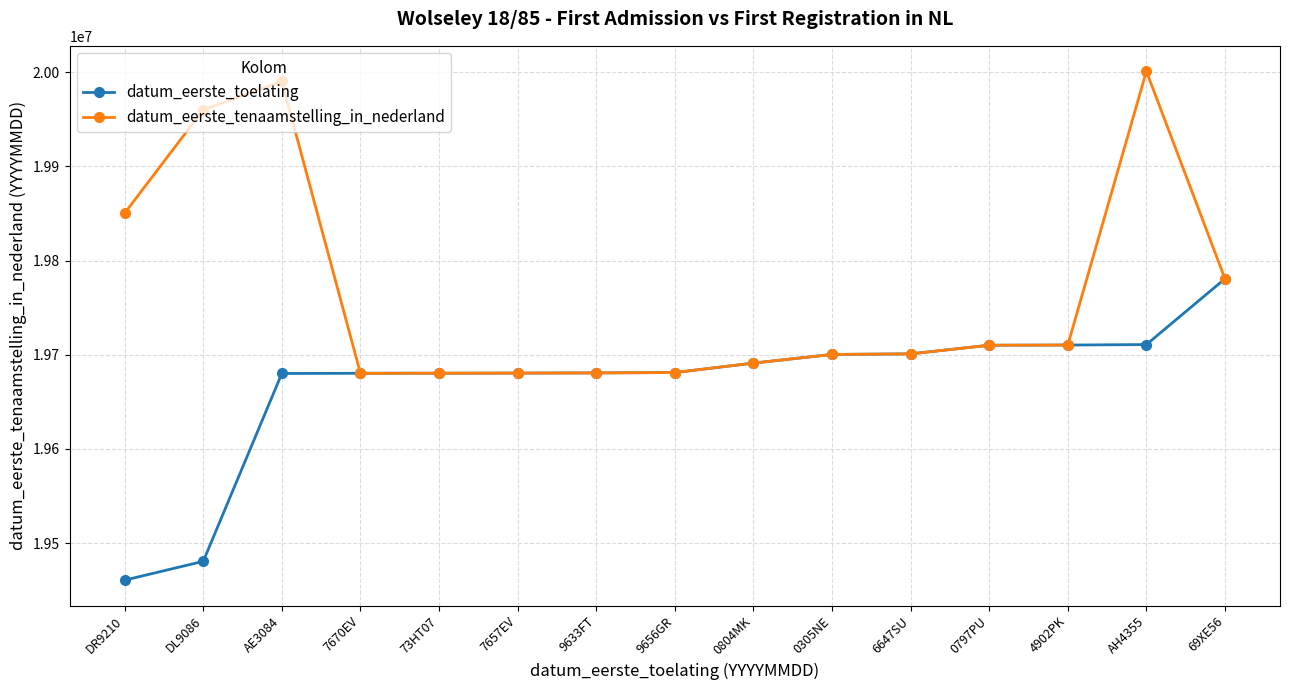

Where is datum_eerste_tenaamstelling_in_nederland nearest to the value 19840659?

DR9210